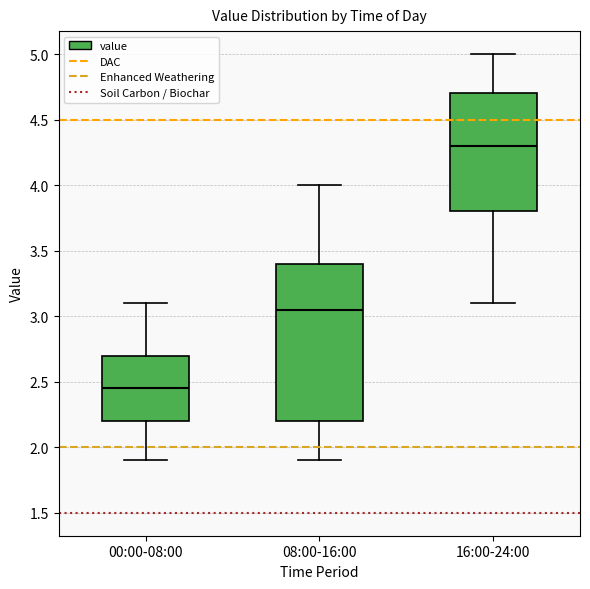

Which box is the tallest, from its lower edge to its upper edge?

08:00-16:00